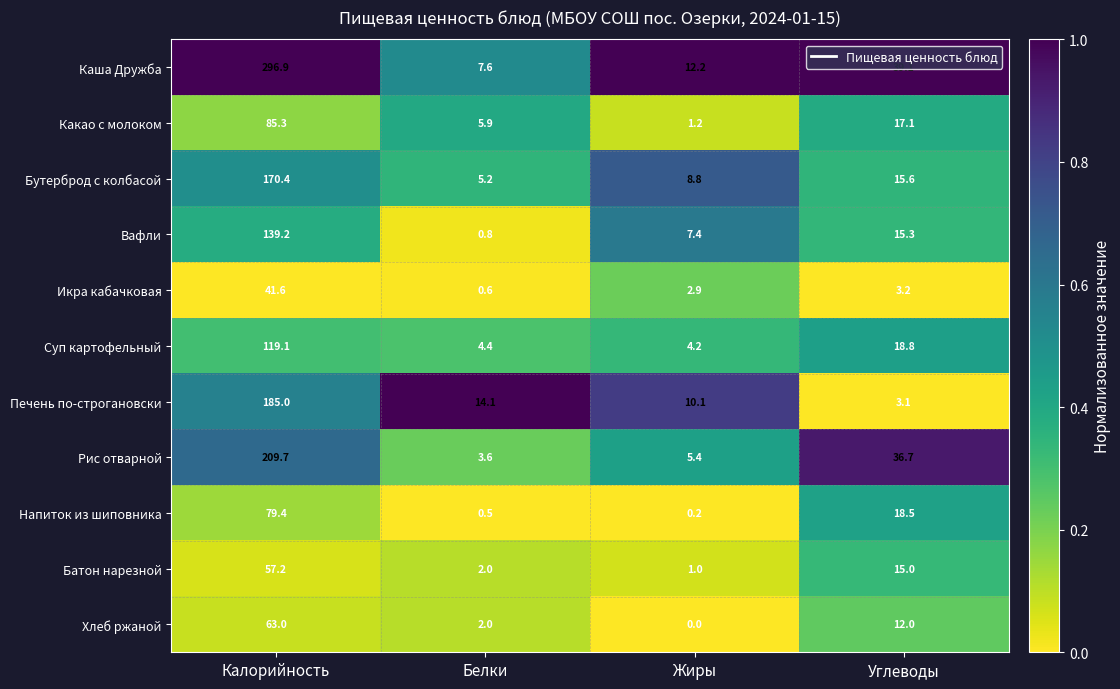

Rank the series at Жиры from lowest to highest value.

Хлеб ржаной, Напиток из шиповника, Батон нарезной, Какао с молоком, Икра кабачковая, Суп картофельный, Рис отварной, Вафли, Бутерброд с колбасой, Печень по-строгановски, Каша Дружба